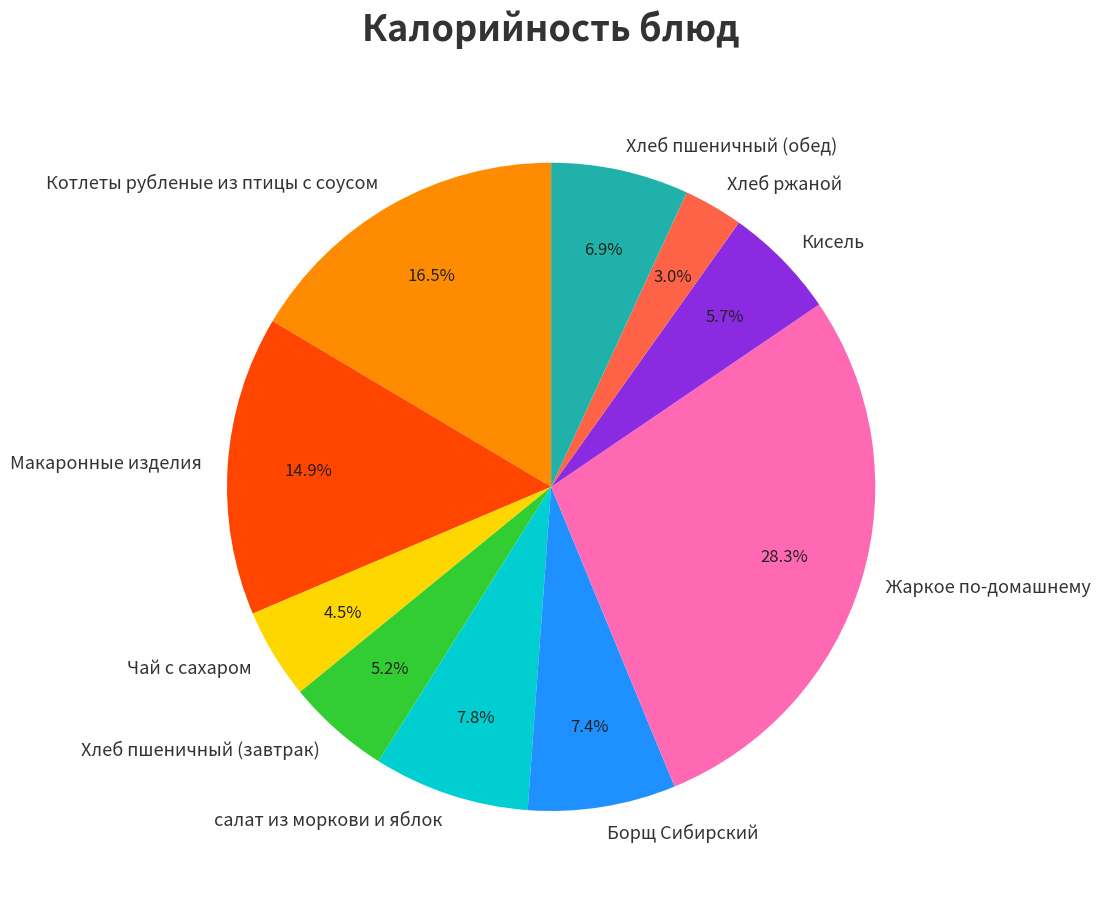

What percentage is the Борщ Сибирский slice, to the nearest percent?

7%